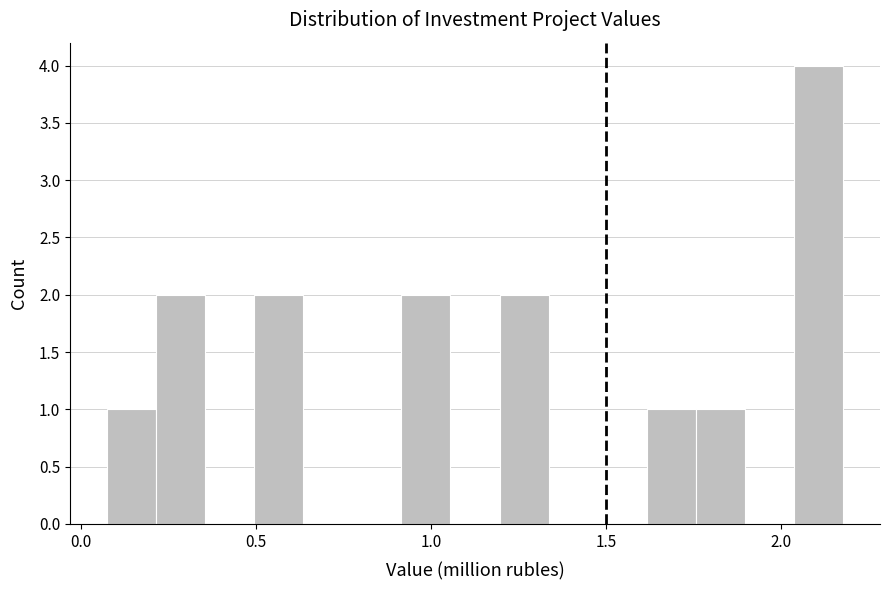

Around what value on the x-axis is the tallest bar? Give the approximate position of its centre, as read against the axis.

2.10